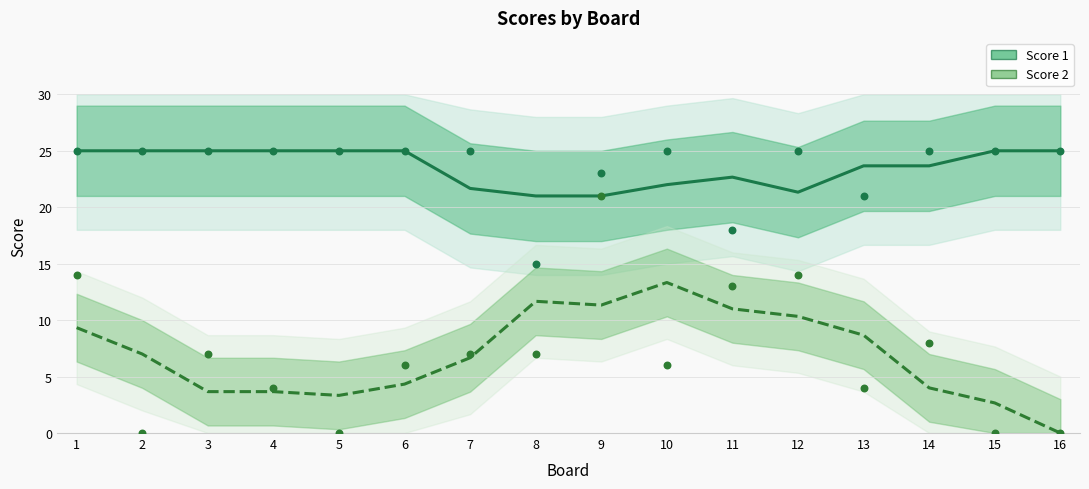

What is the total value across all series at 6?

29.3